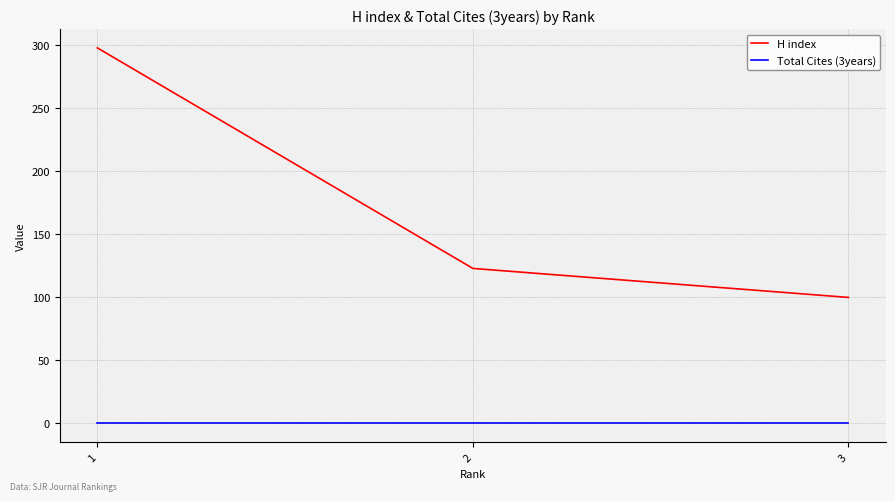

How many distinct data groups are displayed?

2